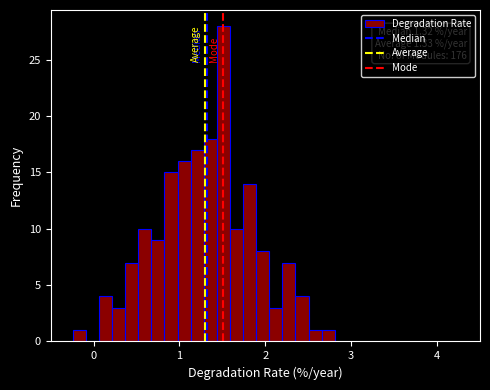

Read against the x-axis, roughly where is the centre of the tallest bar?

1.5